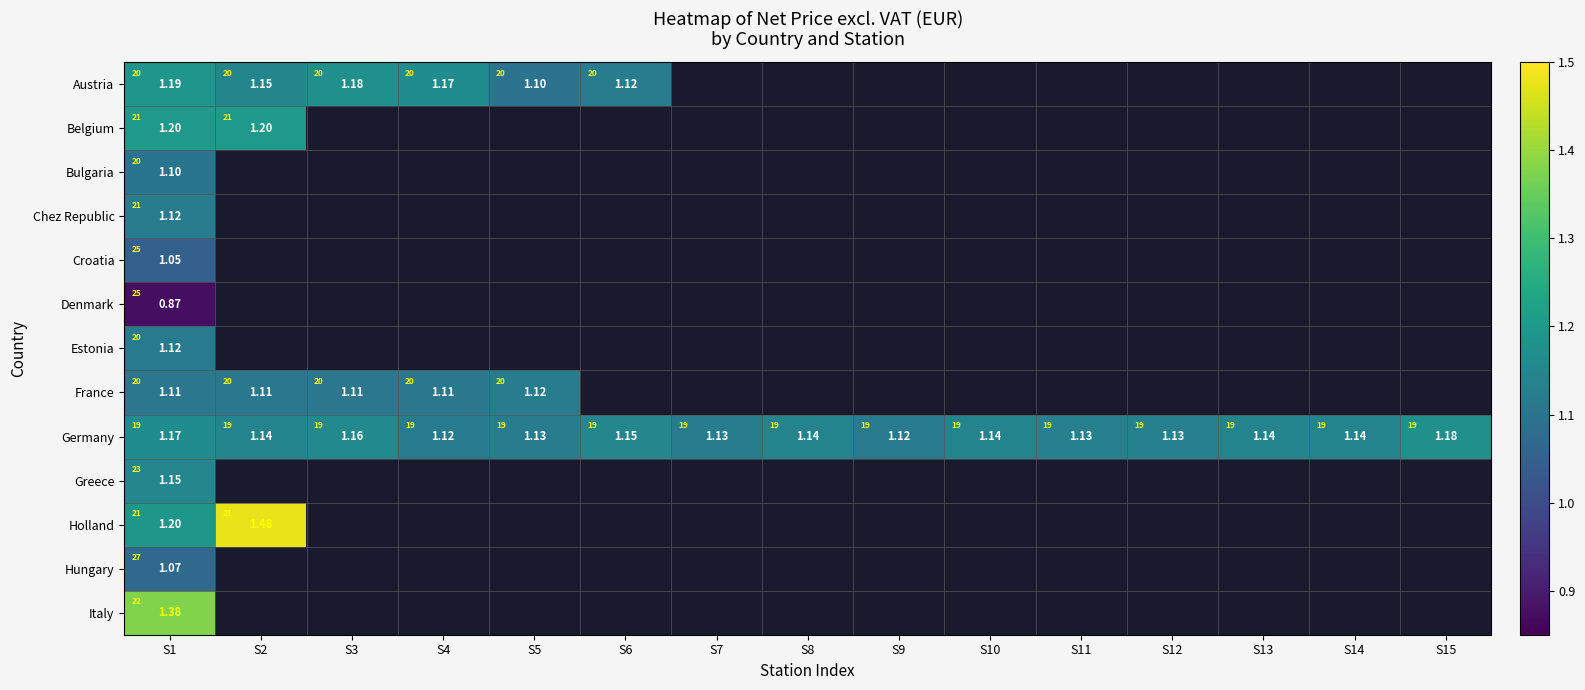

At which label does Bulgaria reach its minimum?

S1